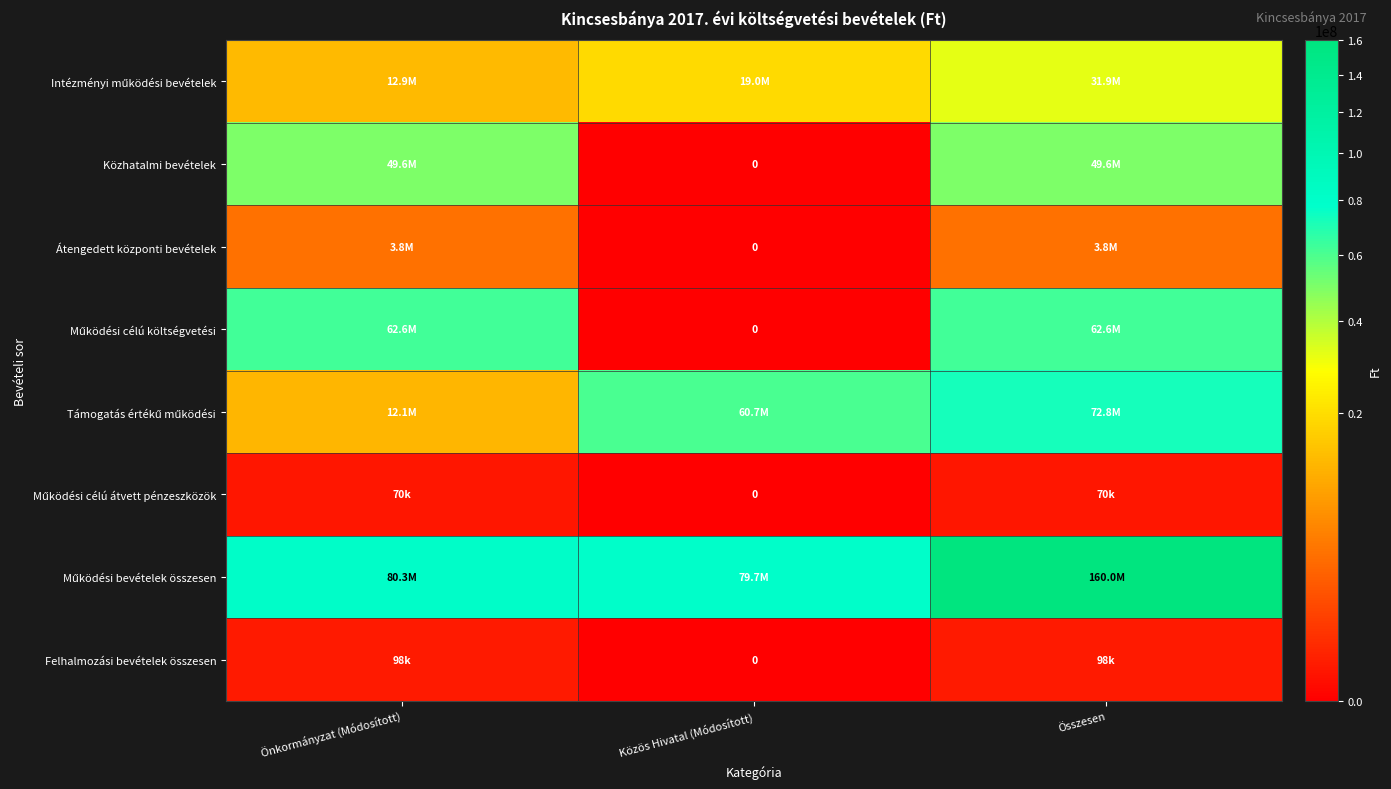

Which series has the widest spread of values?

Működési bevételek összesen